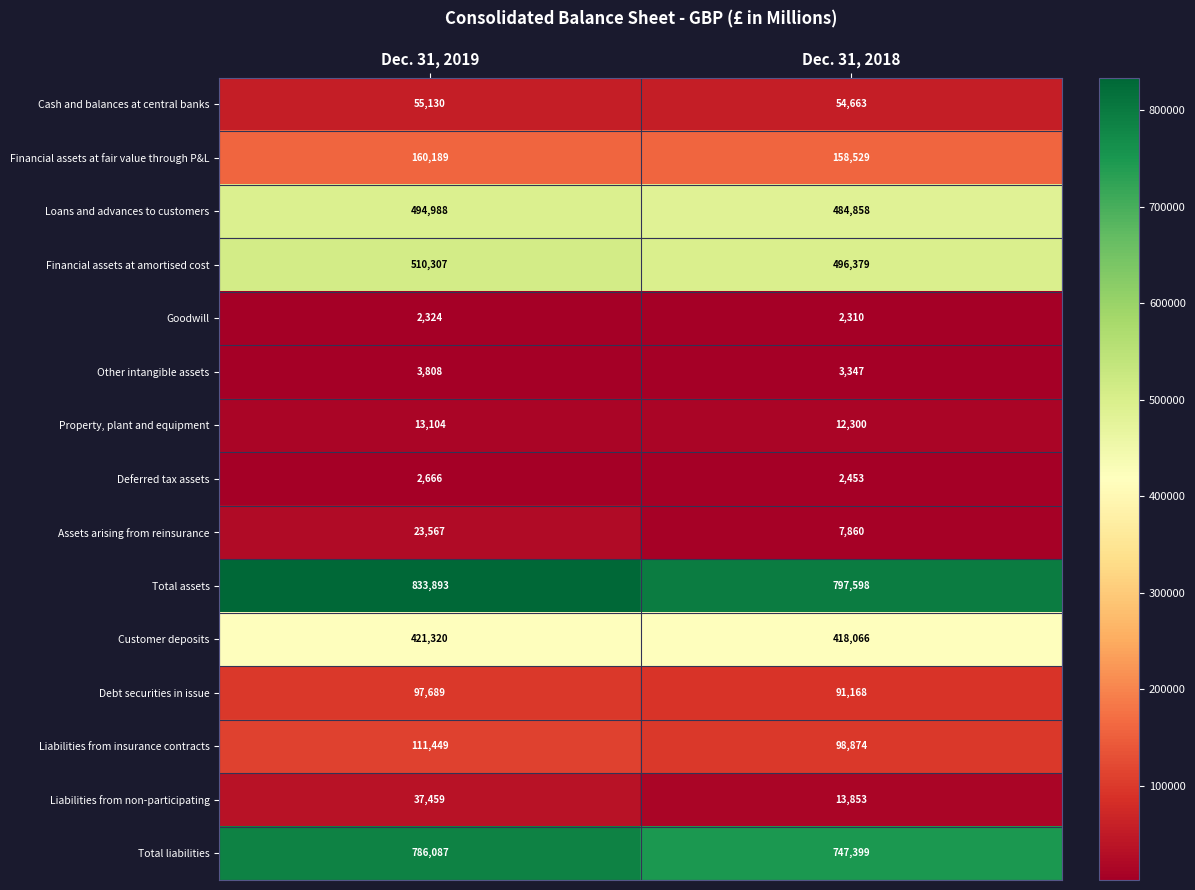

How many categories are shown in the chart?

2